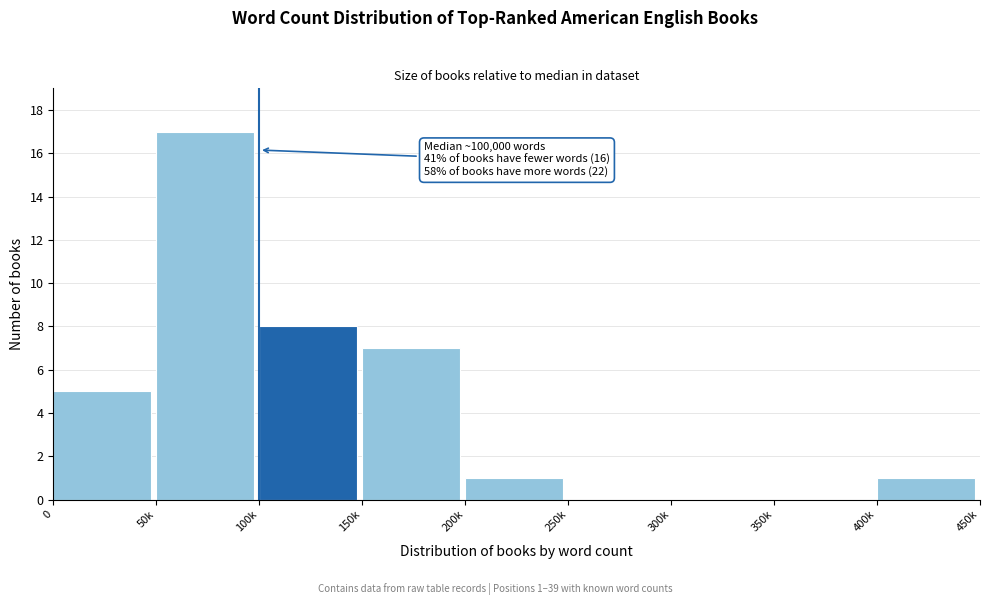

Reading left to right, what are all the values shown in this chart?

0=5	50k=17	100k=8	150k=7	200k=1	250k=0	300k=0	350k=0	400k=1